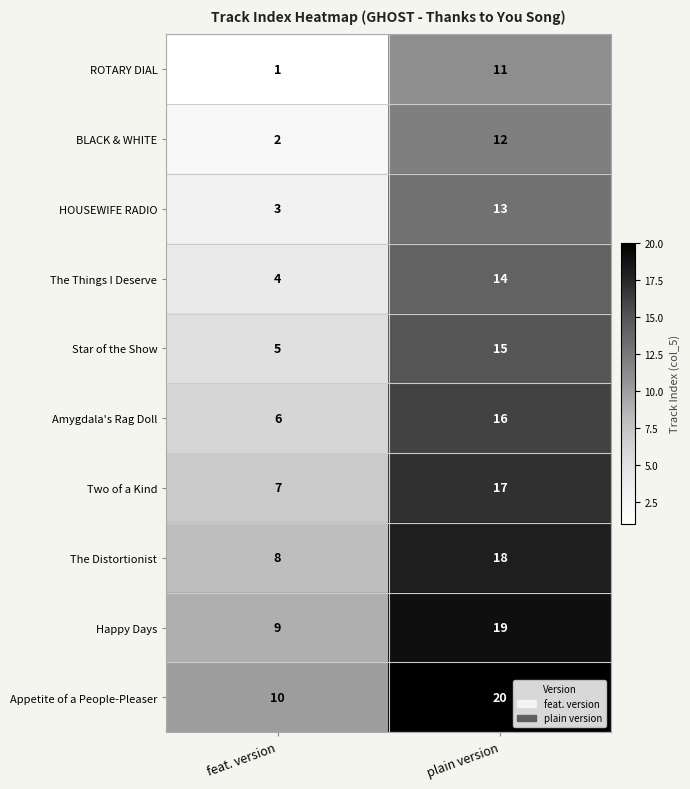

True or false: BLACK & WHITE has a value of 2 at feat. version.

True